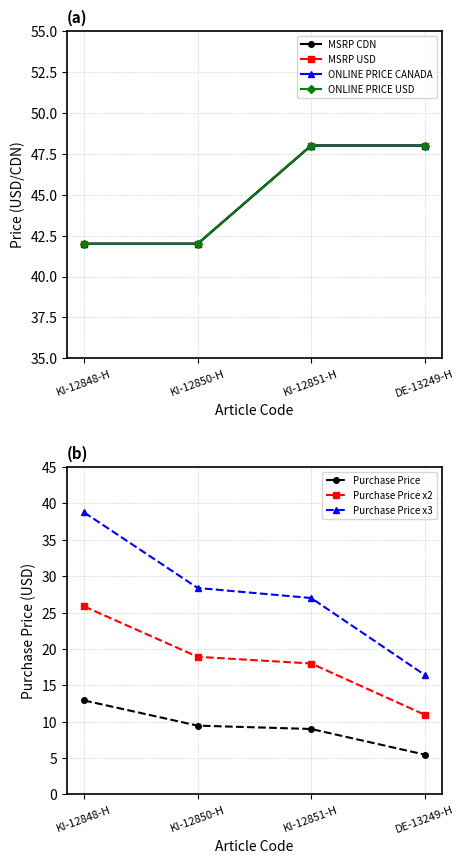

Is it true that MSRP USD equals 71 at KI-12848-H?

False